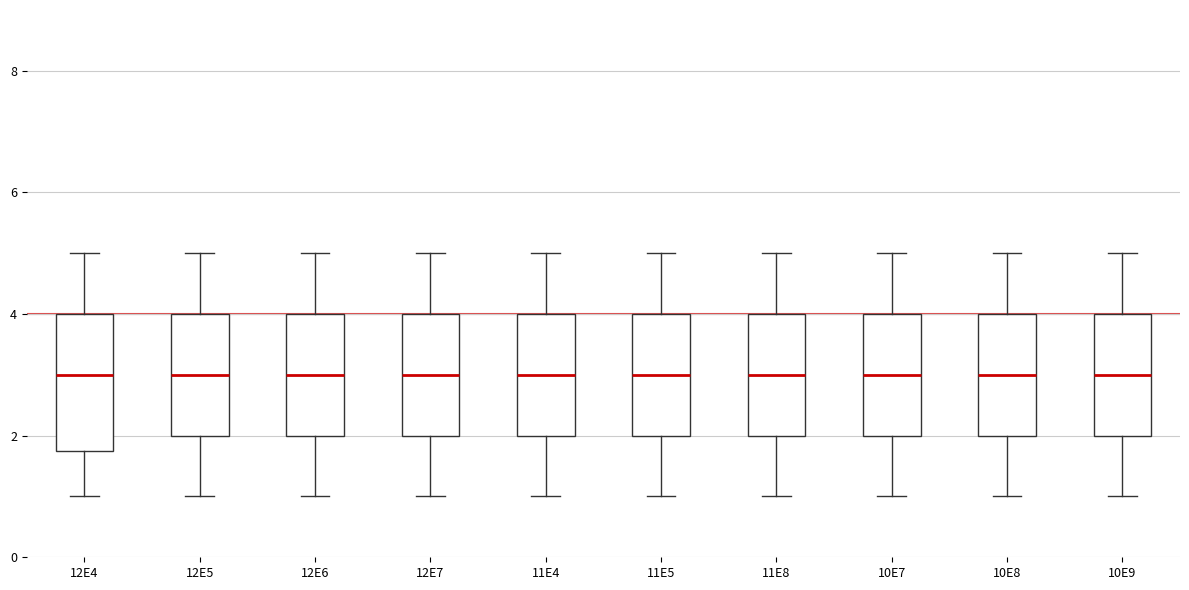

Where does the lower whisker of the box at x = 11E8 end on the y-axis? The values are not printed on the chart, so give them approximately, as read against the axis.

1.0